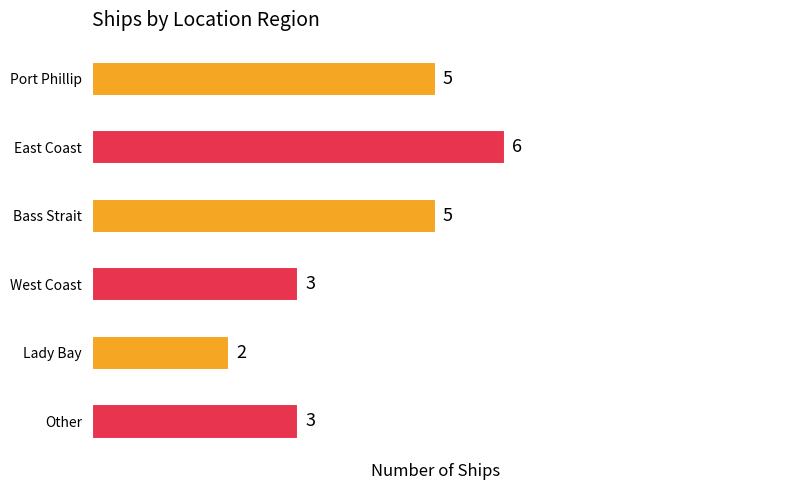

What is the label of the 2nd bar from the right?

Lady Bay